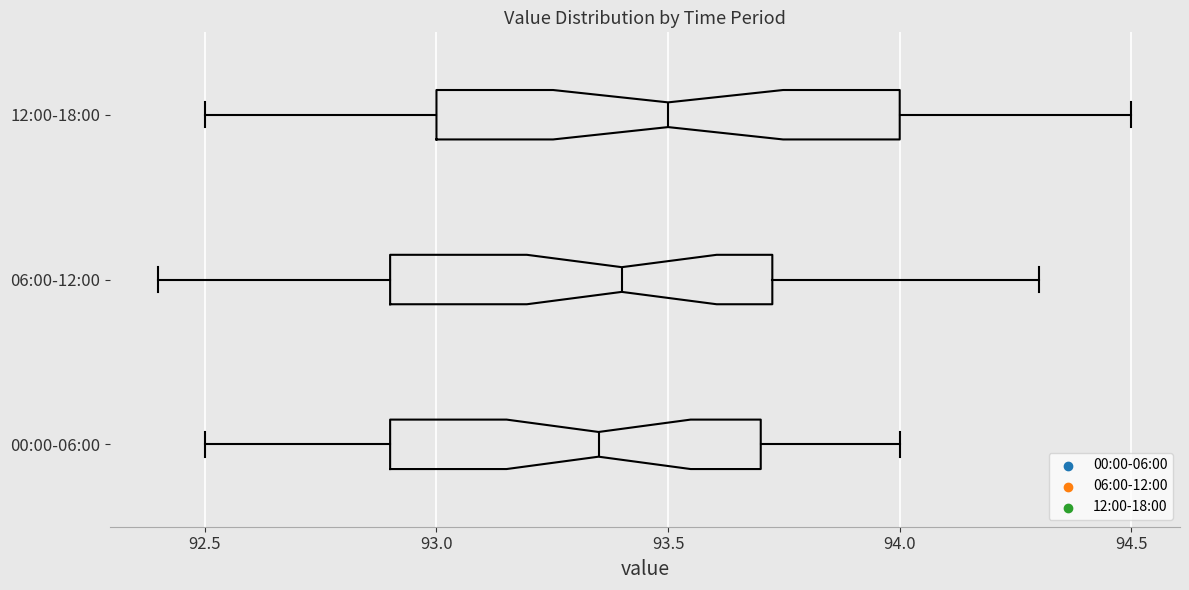

Reading bottom to top, transcribe this box plot: for each box, give where its median line is, the range the box spans, and where its two whiskers end, as read against the x-axis. The values are not printed on the chart, so give them approximately, as read against the axis.

00:00-06:00: median 93.35, box 92.90 to 93.70, whiskers 92.50 to 94.00
06:00-12:00: median 93.40, box 92.90 to 93.75, whiskers 92.40 to 94.30
12:00-18:00: median 93.50, box 93.00 to 94.00, whiskers 92.50 to 94.50